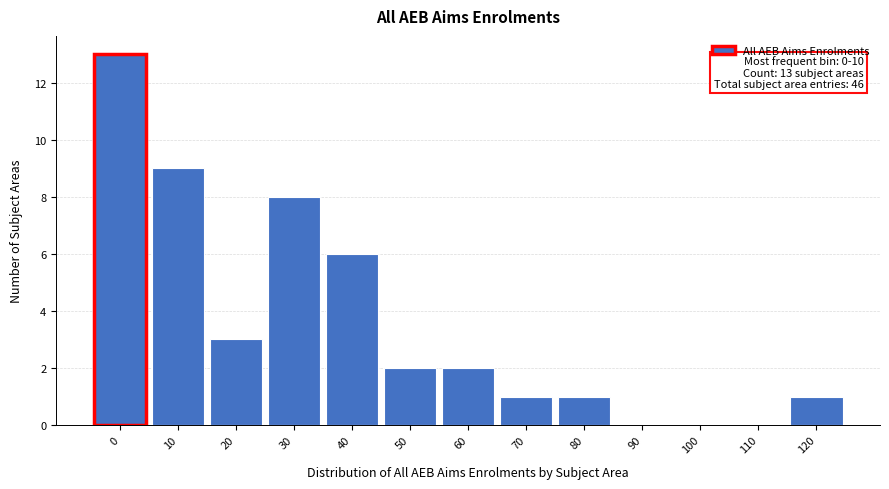

Reading left to right, transcribe all the data shown in this chart.

0=13	10=9	20=3	30=8	40=6	50=2	60=2	70=1	80=1	90=0	100=0	110=0	120=1